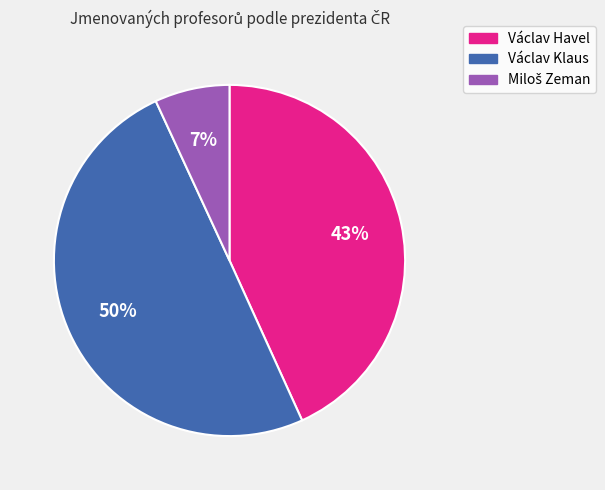

Which slice is the largest?

Václav Klaus